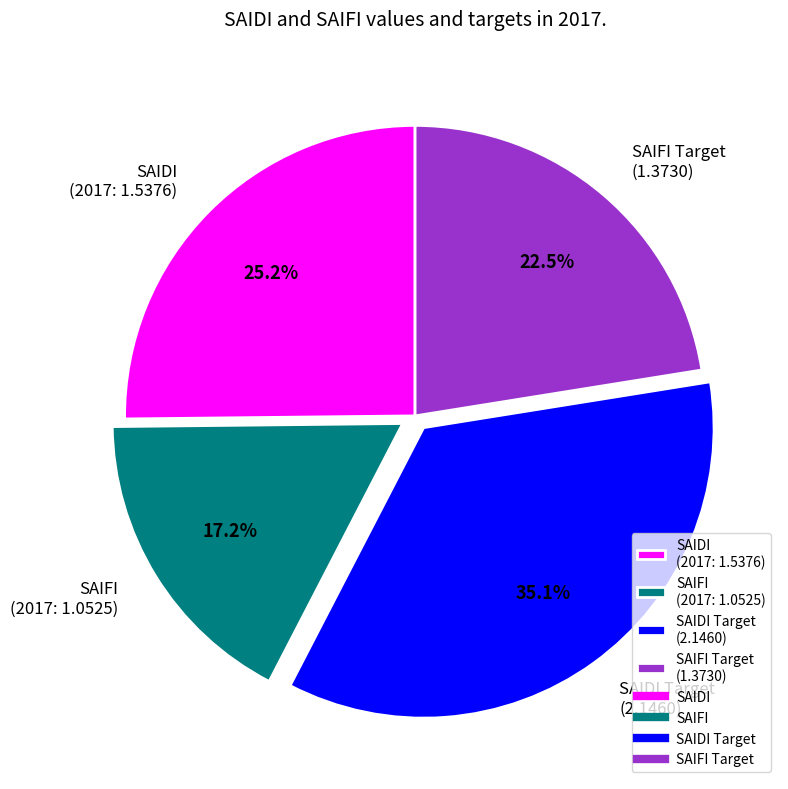

How much of the chart is everything except SAIDI Target (2.1460)?

64.9%